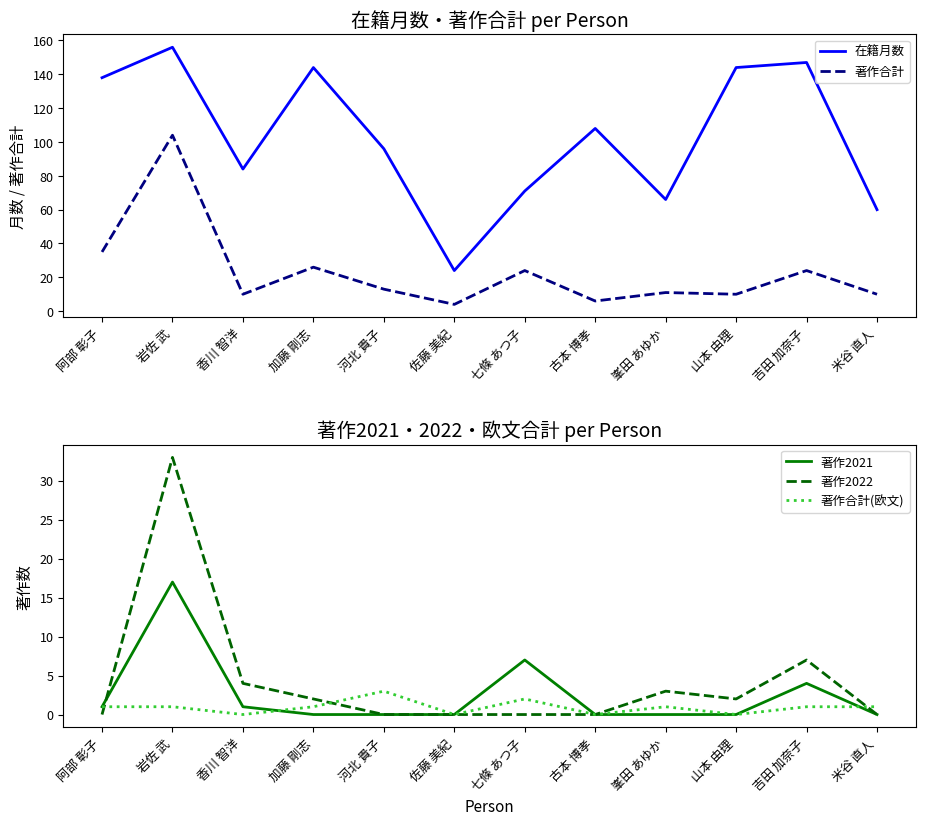

Where is the first local minimum for 著作合計(欧文)?

香川 智洋